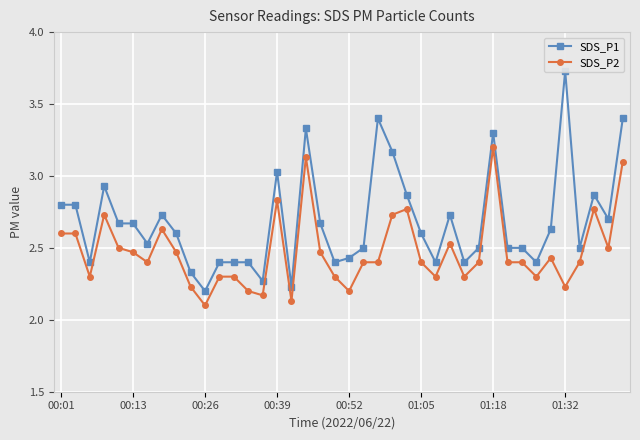

List the series in order of their peak value, lowest first.

SDS_P2, SDS_P1